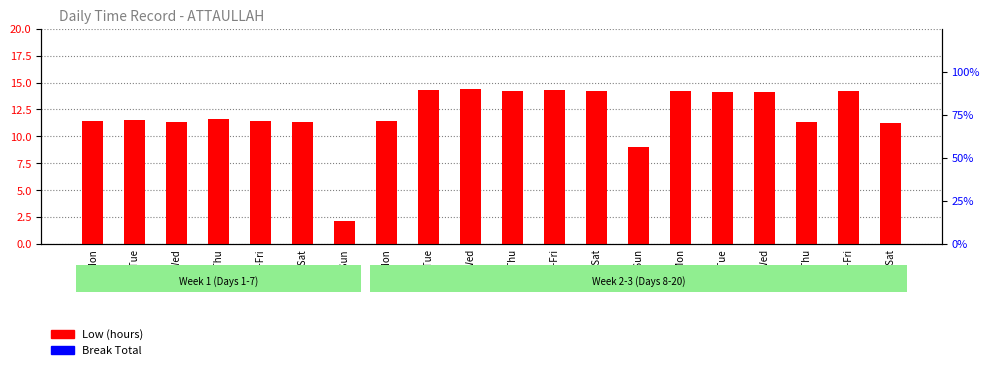

Which series changed the most between 16-Tue and 18-Thu?

Low (hours)